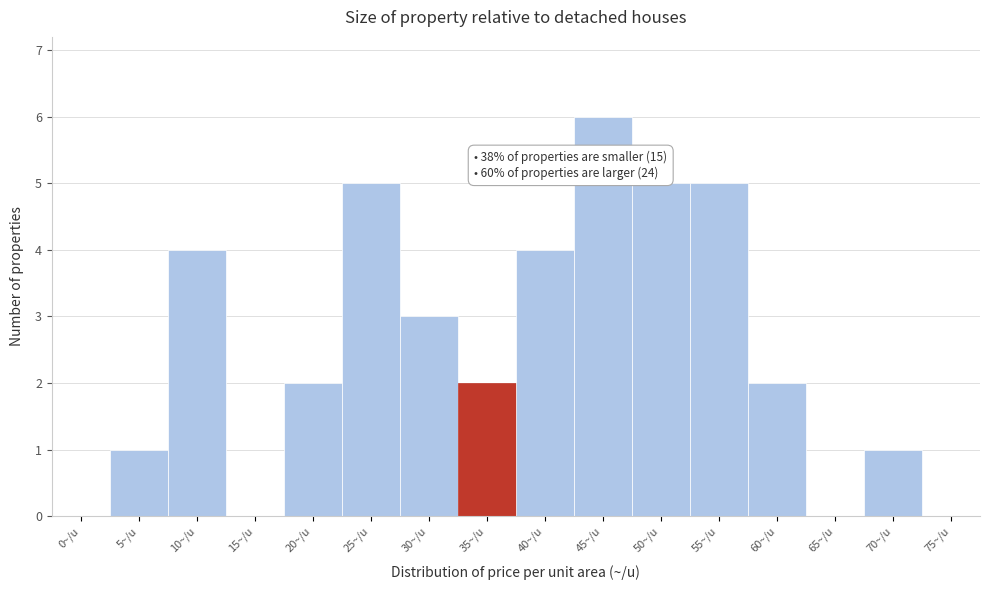

Reading left to right, extract all data points from this chart.

0~/u=0	5~/u=1	10~/u=4	15~/u=0	20~/u=2	25~/u=5	30~/u=3	35~/u=2	40~/u=4	45~/u=6	50~/u=5	55~/u=5	60~/u=2	65~/u=0	70~/u=1	75~/u=0